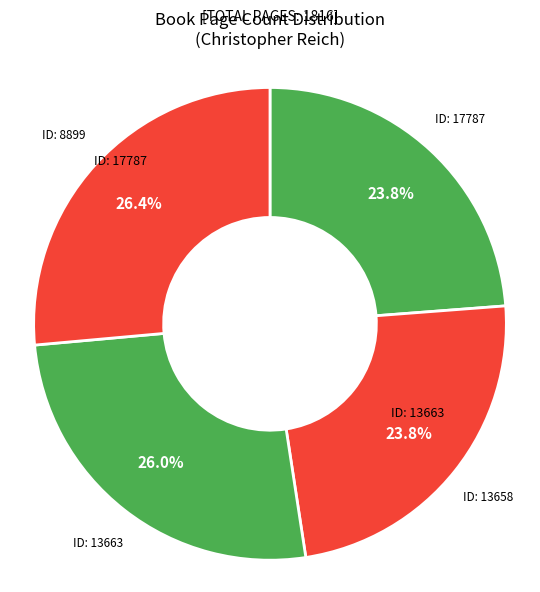

Is there a majority slice in this chart?

No